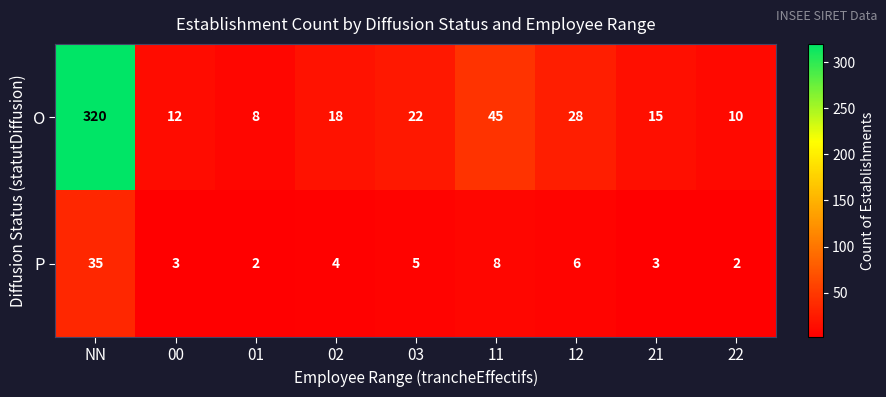

Reading left to right, list all the values displayed in this chart.

O: 320	12	8	18	22	45	28	15	10
P: 35	3	2	4	5	8	6	3	2